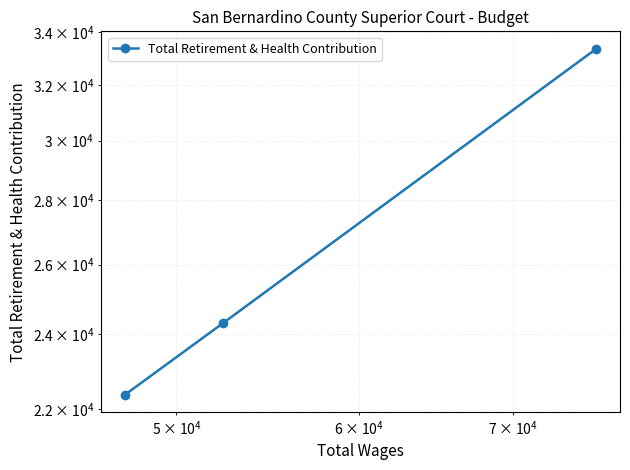

Is this an area chart (filled region under the line)?

No